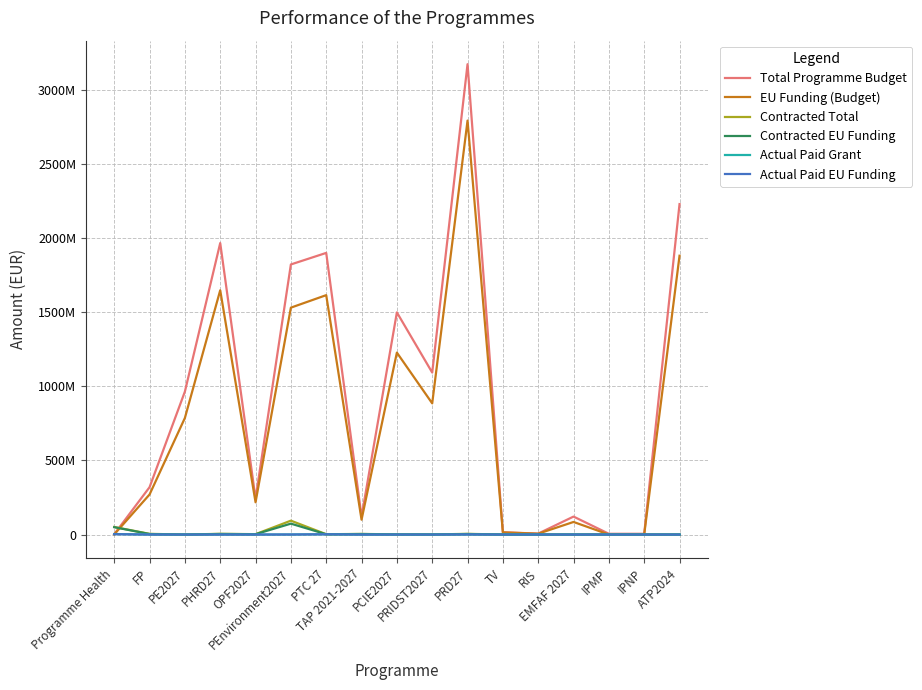

Reading left to right, list all the values displayed in this chart.

Total Programme Budget: 2067568.5	319625584.6	964919788.0	1967481886.5	242075000.9	1823206271.0	1901163532.0	121480340.0	1499593382.0	1093446113.0	3175060538.0	15377140.0	6344109.7	121347707.2	5112918.8	5112918.8	2230654202.0
EU Funding (Budget): 1044441.8	270331378.5	786795000.0	1648922418.2	217867500.0	1531590093.0	1615989000.0	100279500.0	1228150000.0	885510000.0	2794508480.0	14609104.4	5769928.9	84943395.0	0.0	0.0	1882046954.0
Contracted Total: 51124094.4	4661779.9	0.0	4875168.1	2578956.2	93721591.3	2169281.1	4154181.4	1037922.5	490840.2	4763024.4	0.0	0.0	0.0	1233338.3	0.0	173529.4
Contracted EU Funding: 49679974.7	3410946.5	0.0	3875081.2	2319220.0	73665075.7	1839794.4	3517735.3	618407.5	360588.6	3594296.5	0.0	0.0	0.0	0.0	0.0	138416.0
Actual Paid Grant: 3450726.6	81015.2	0.0	0.0	0.0	380427.2	1966263.3	-288565.0	0.0	0.0	554493.1	0.0	0.0	0.0	0.0	0.0	0.0
Actual Paid EU Funding: 2241232.1	66390.0	0.0	0.0	0.0	277970.7	1671323.8	-238204.5	0.0	0.0	554493.1	0.0	0.0	0.0	0.0	0.0	0.0